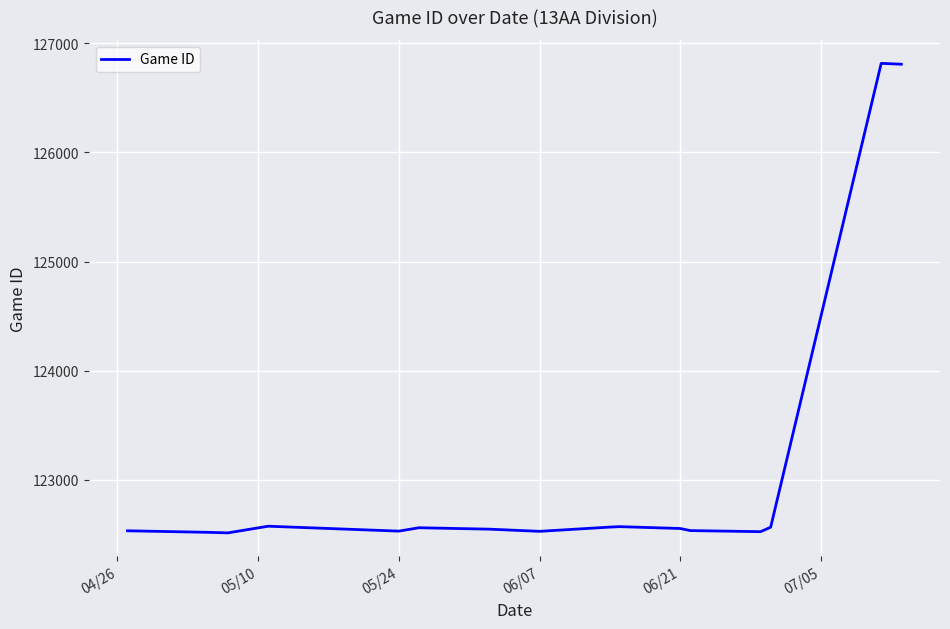

What is the difference between the maximum and minimum values?

4303